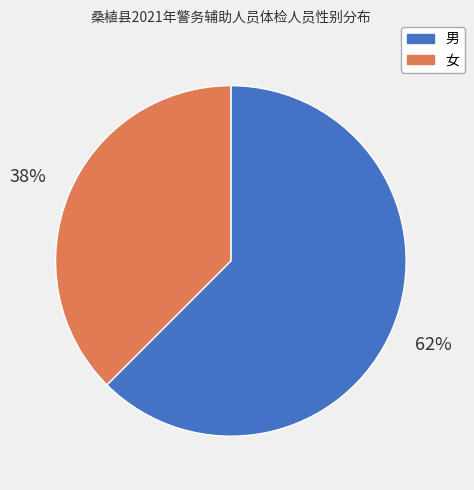

Combined, do 女 and 男 account for over 50%?

Yes